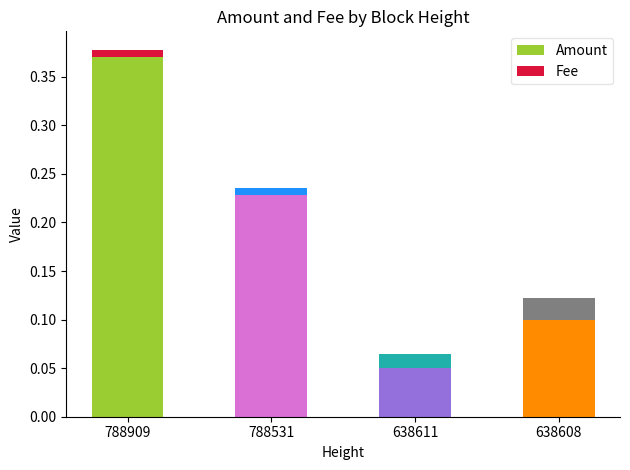

Which category has the lowest value in the Amount series?

638611